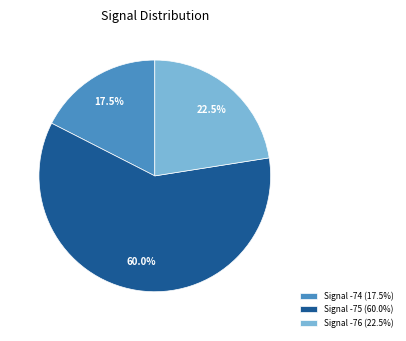

What is the smallest slice in the pie chart?

Signal -74 (17.5%)